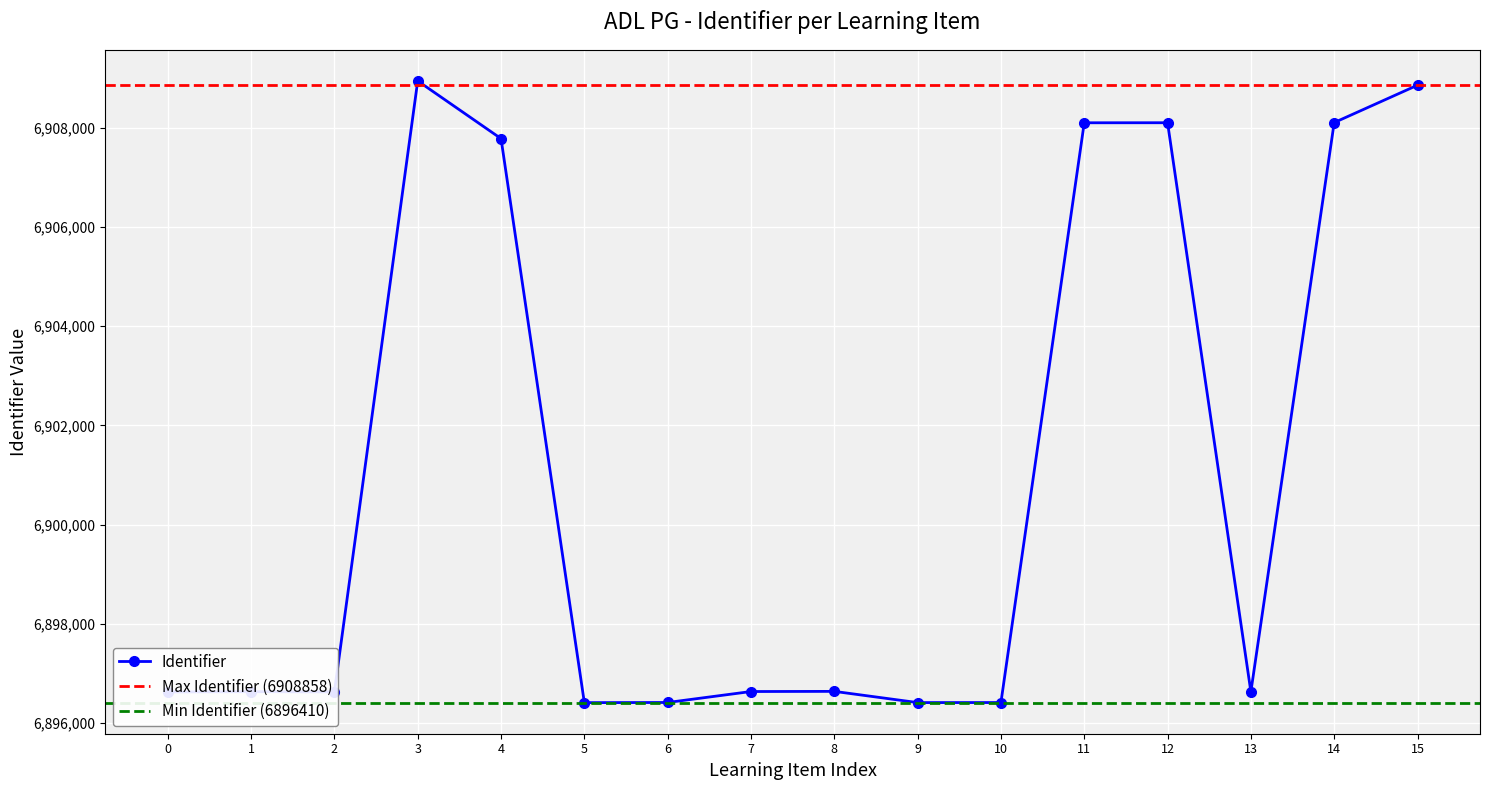

What is the highest value of the Identifier series?

6908944